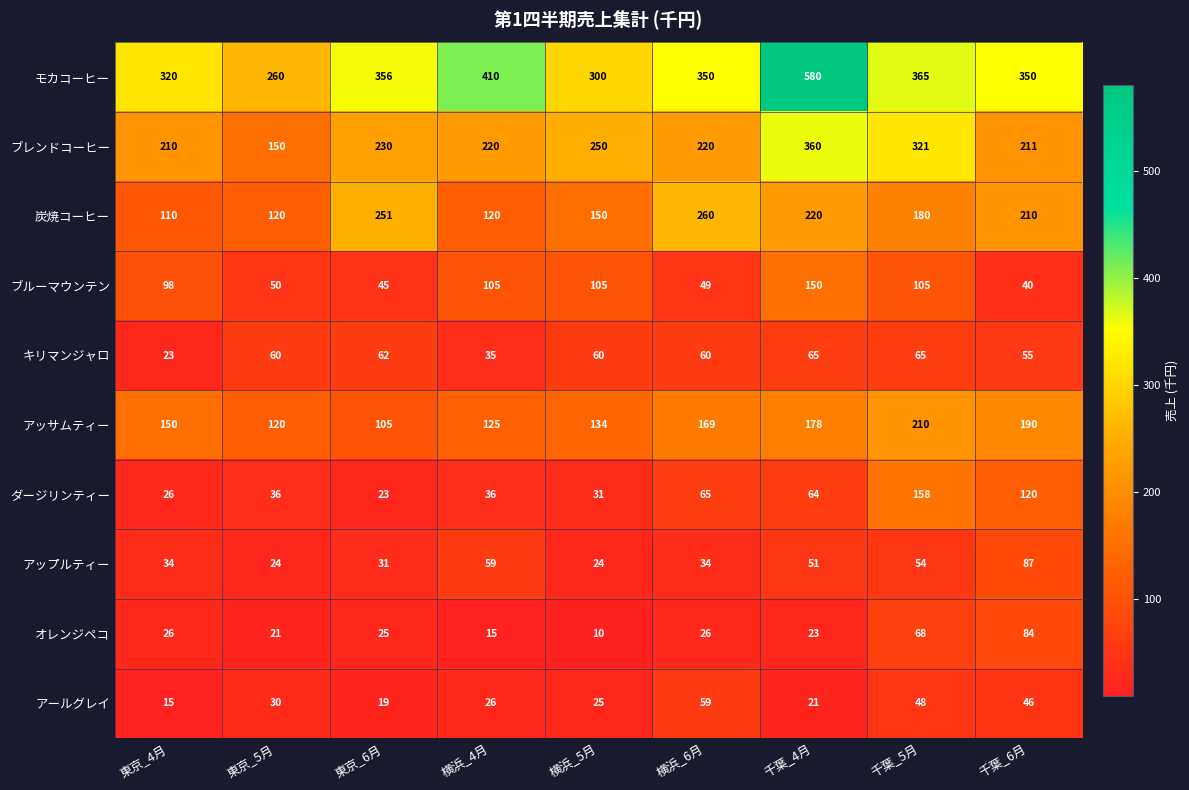

What is the difference between the maximum and second lowest values in the ブルーマウンテン series?

105